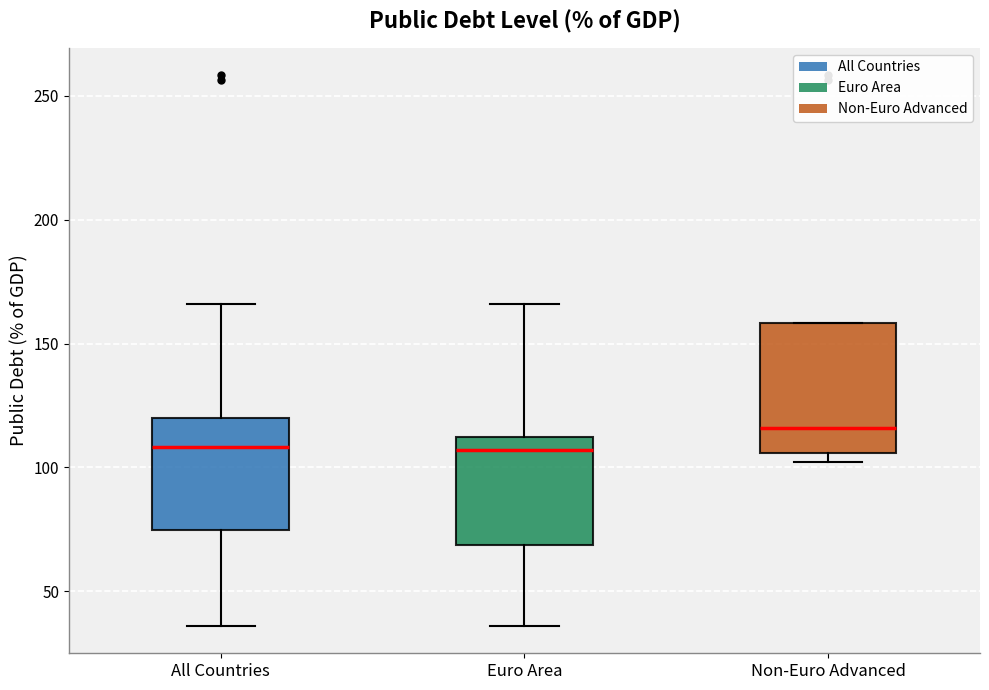

Where is the lower edge of the box for All Countries on the y-axis? The values are not printed on the chart, so give them approximately, as read against the axis.

75